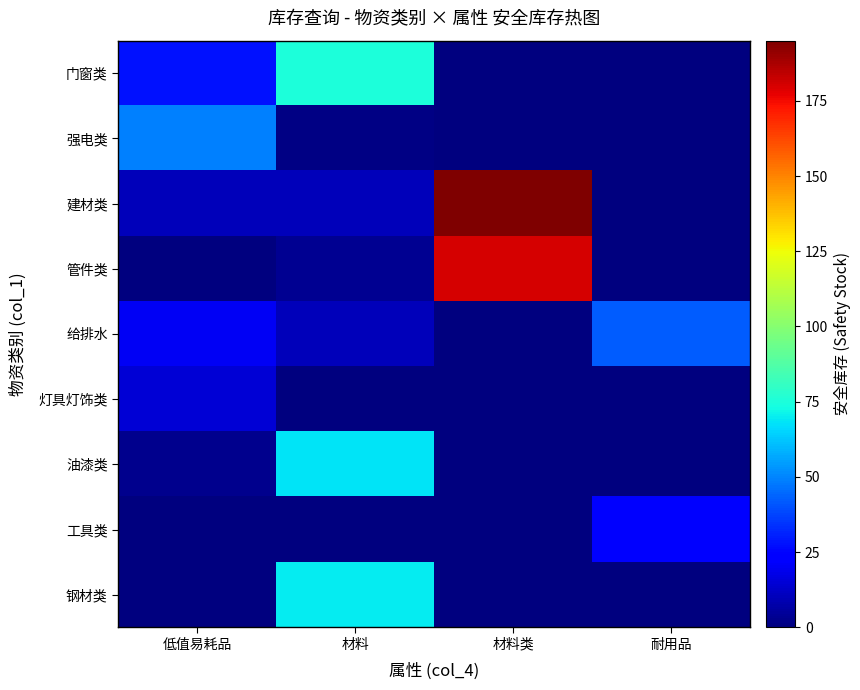

Between 耐用品 and 材料类, which is larger?

耐用品